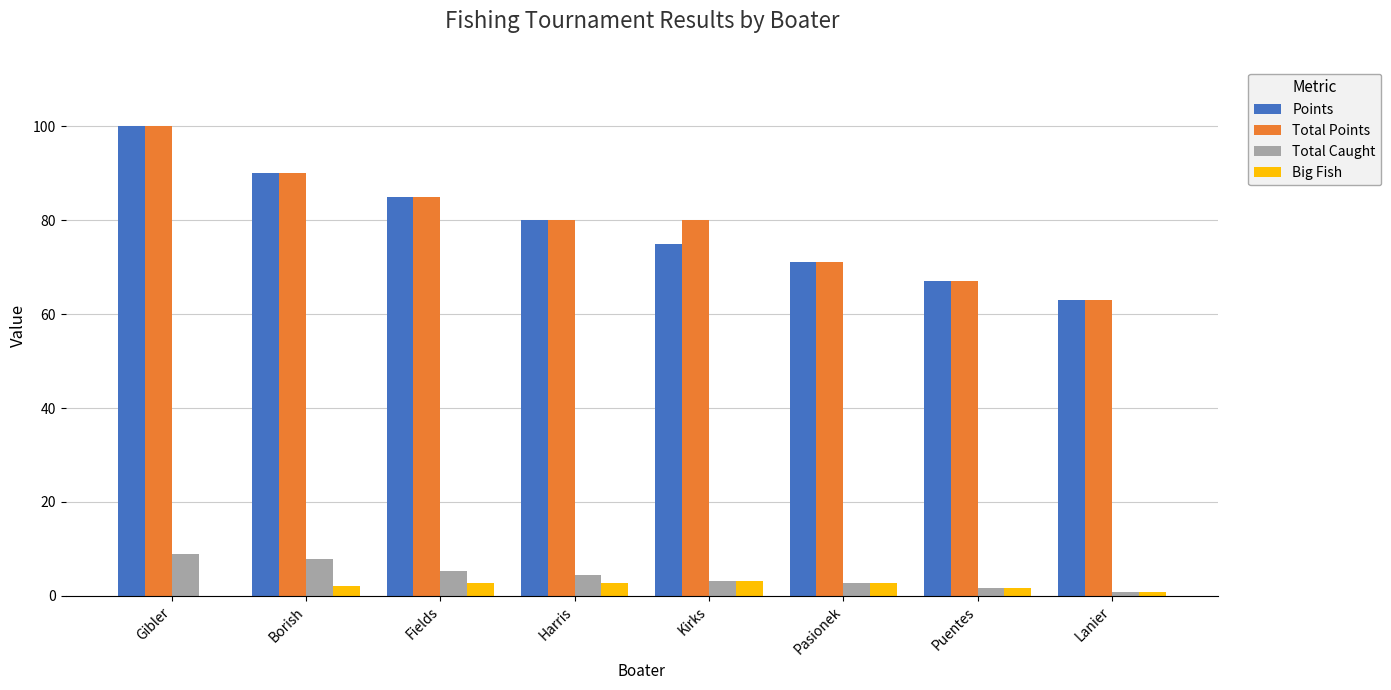

What is the approximate value of Big Fish at Fields?

2.8